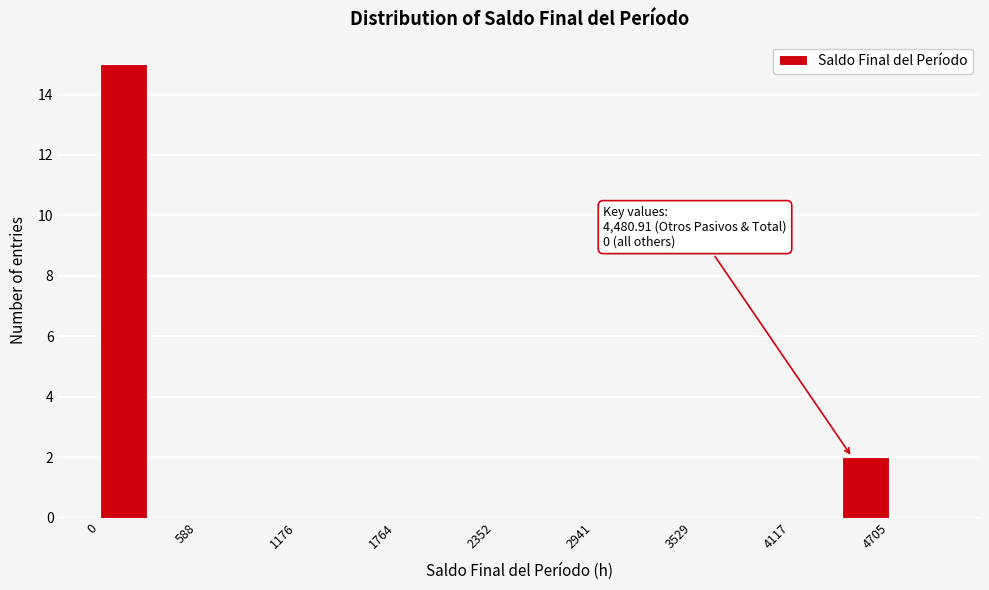

Read against the x-axis, roughly where is the centre of the tallest bar?

100